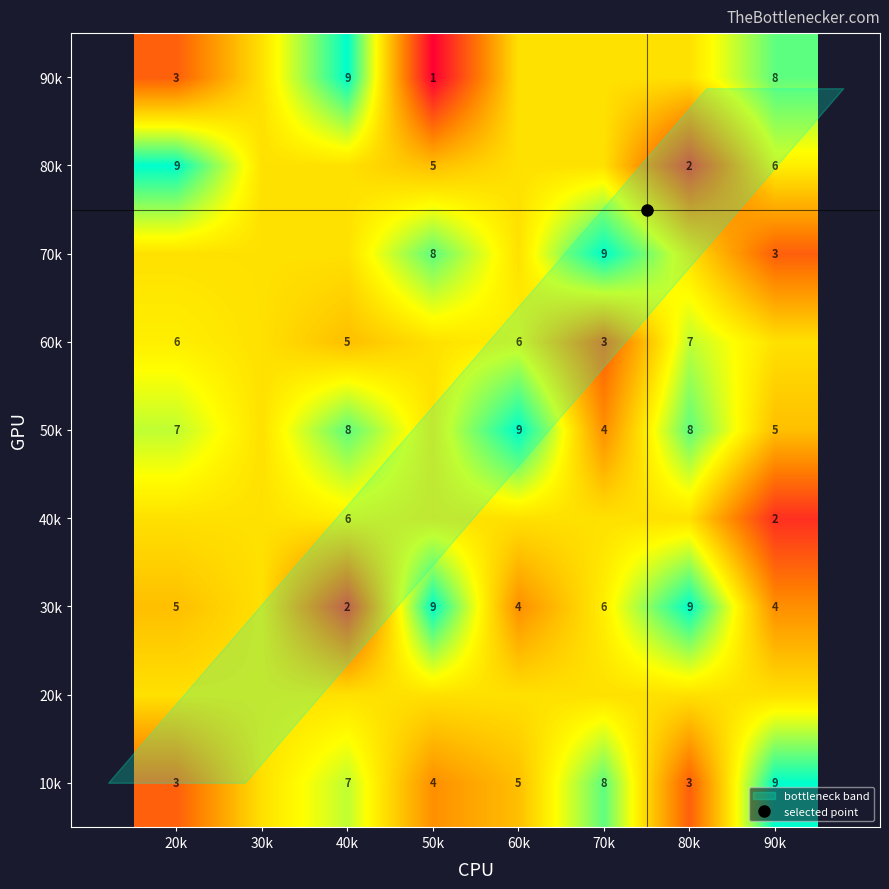

Rank the series by their maximum value, from lowest to highest.

20k, 40k, 60k, 10k, 30k, 50k, 70k, 80k, 90k